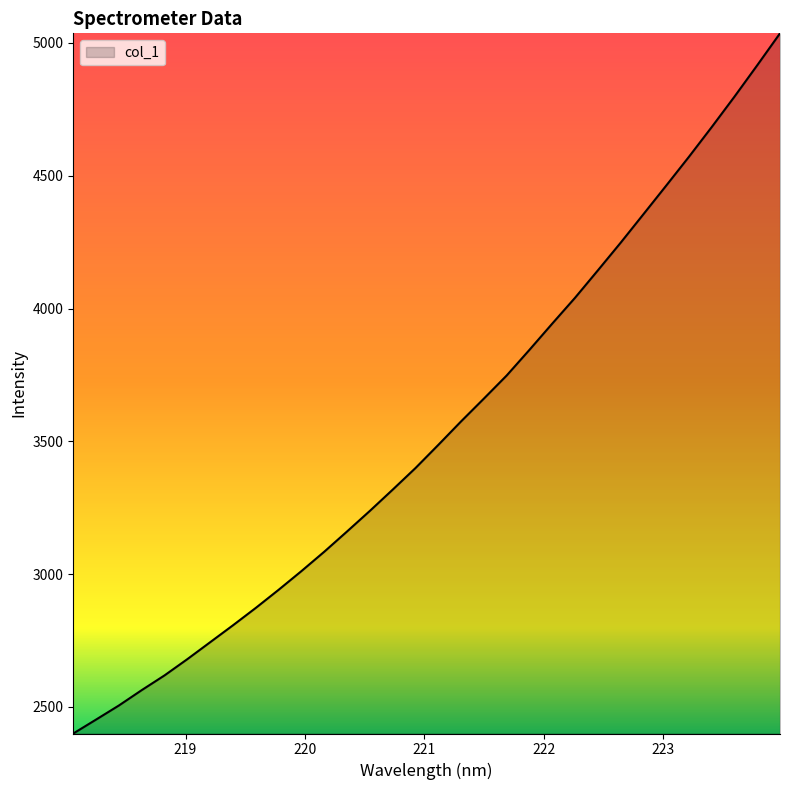

What is the greatest value displayed?

5036.4